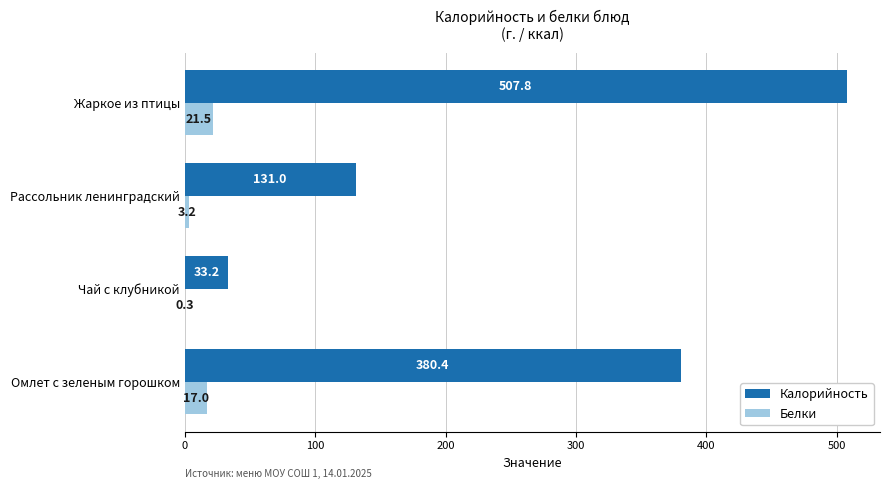

What is the total value across all series at Рассольник ленинградский?

134.2